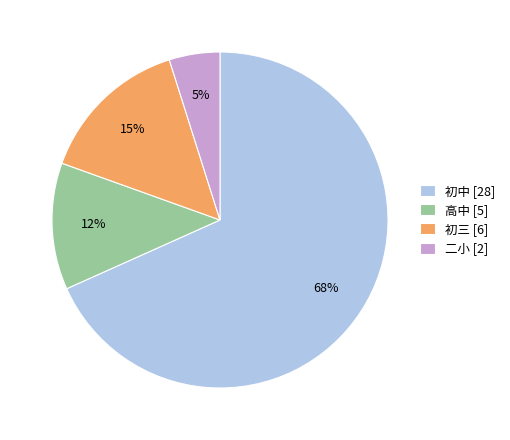

Rank the categories by value from highest to lowest.

初中, 初三, 高中, 二小